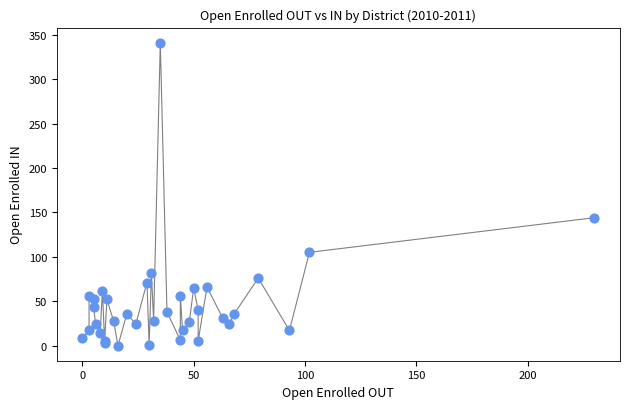

What Y value in the scatter plot is closest to 170?

144